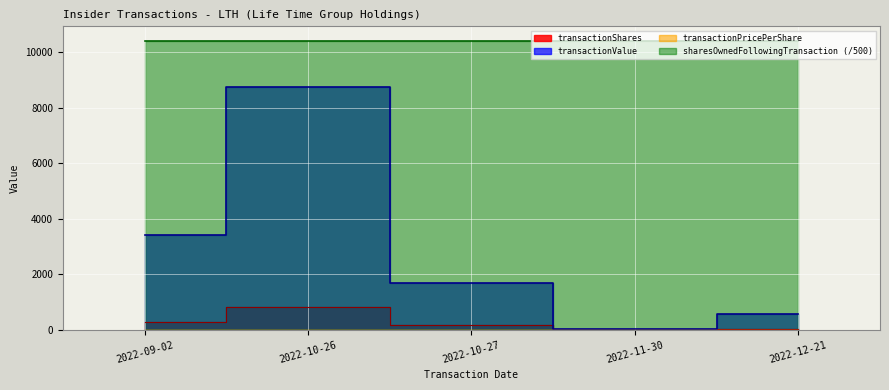

List the labels in order of transactionValue value, largest first.

2022-10-26, 2022-09-02, 2022-10-27, 2022-12-21, 2022-11-30